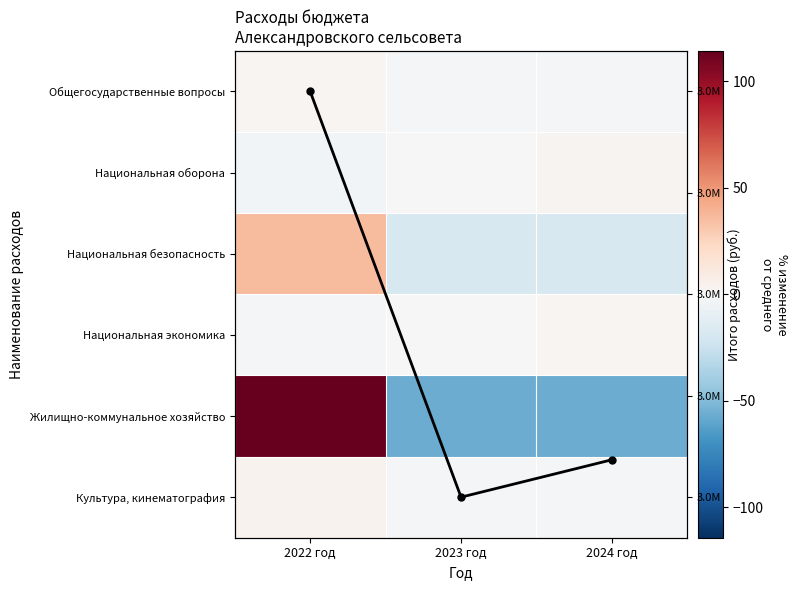

At which category does the chart reach its peak across all series?

2022 год